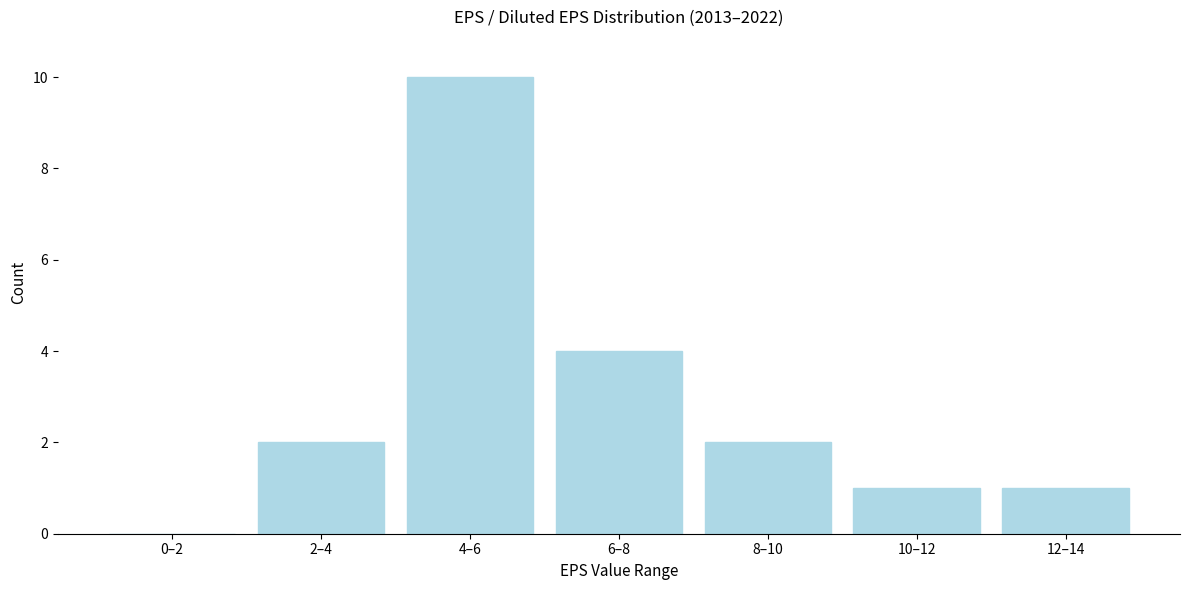

Reading left to right, list all the values displayed in this chart.

0–2=0	2–4=2	4–6=10	6–8=4	8–10=2	10–12=1	12–14=1